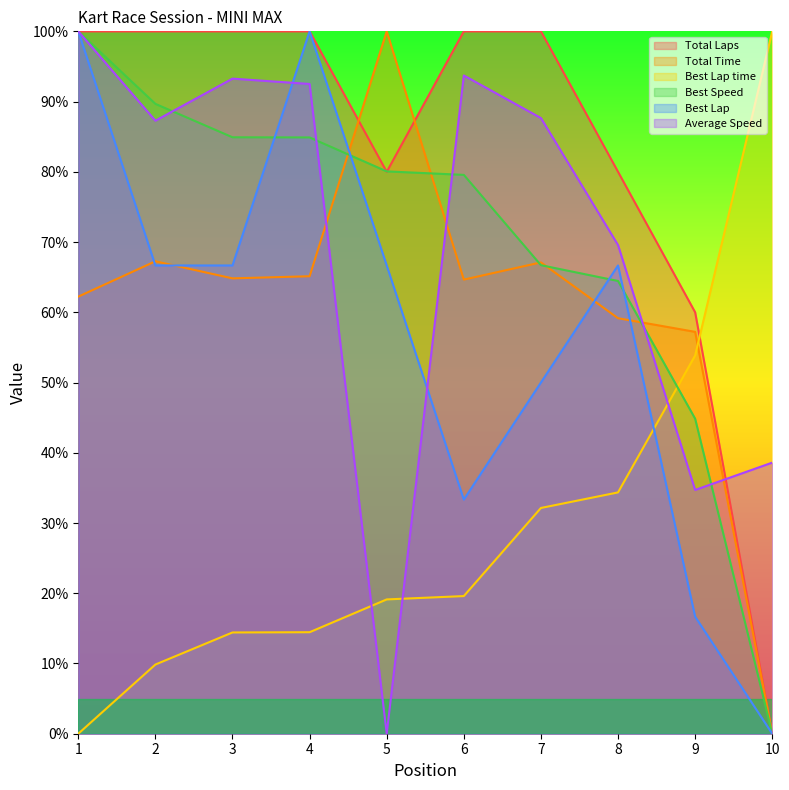

How many distinct data groups are displayed?

6